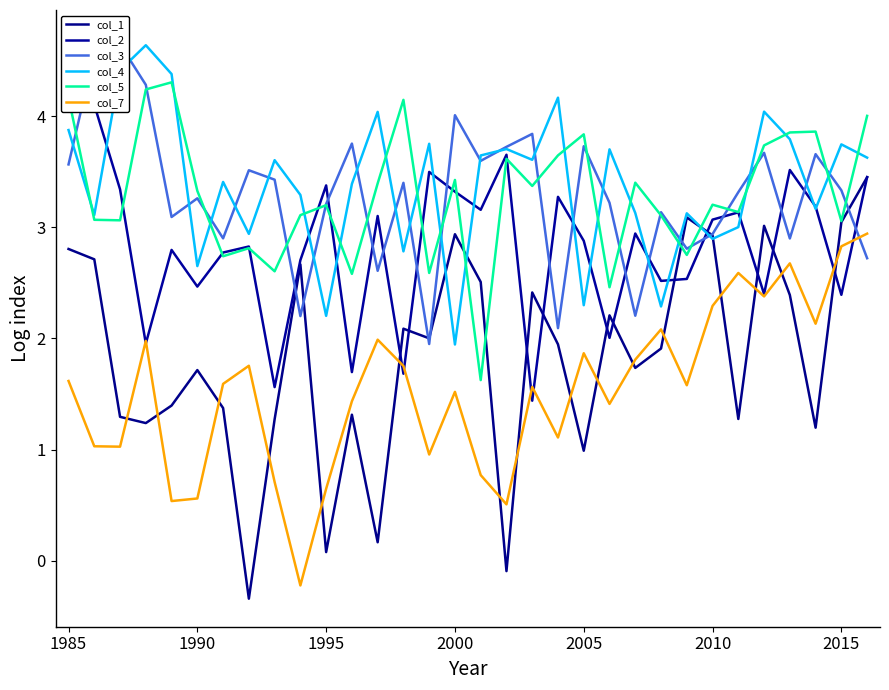

Is it true that col_4 equals 2.9 at 2010?

True